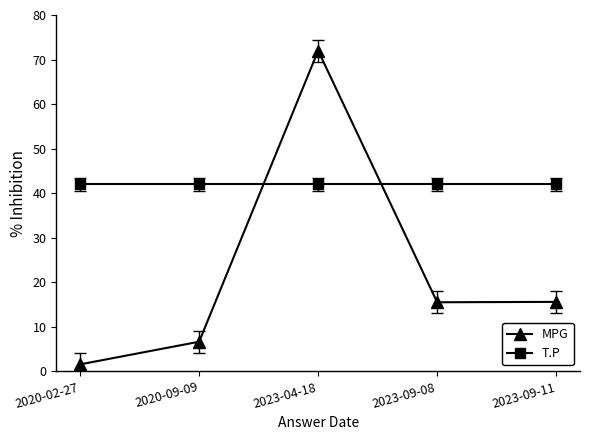

Which series has the largest total across all categories?

T.P